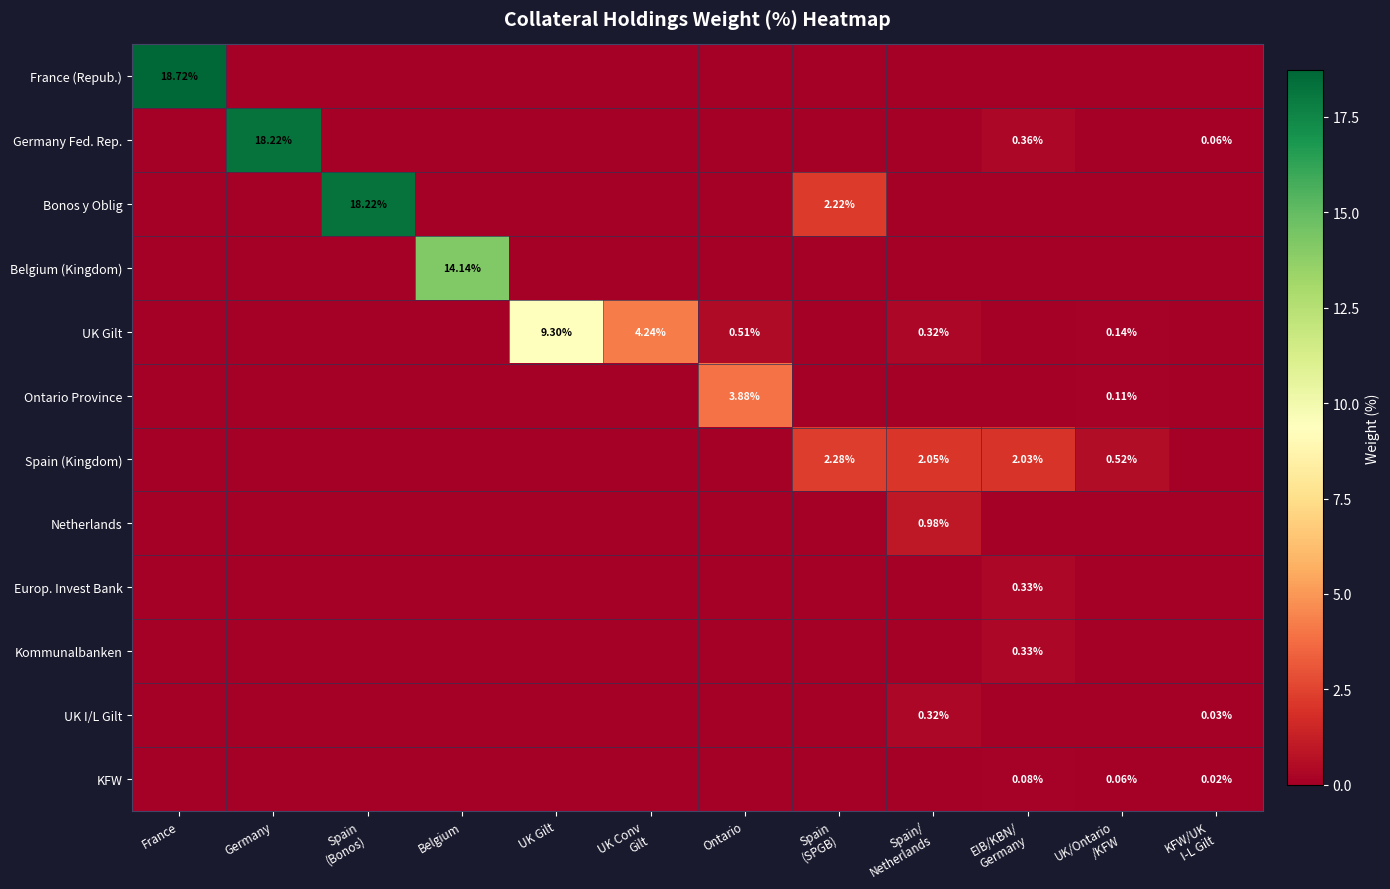

What is the total value across all series at UK Conv
Gilt?

4.2